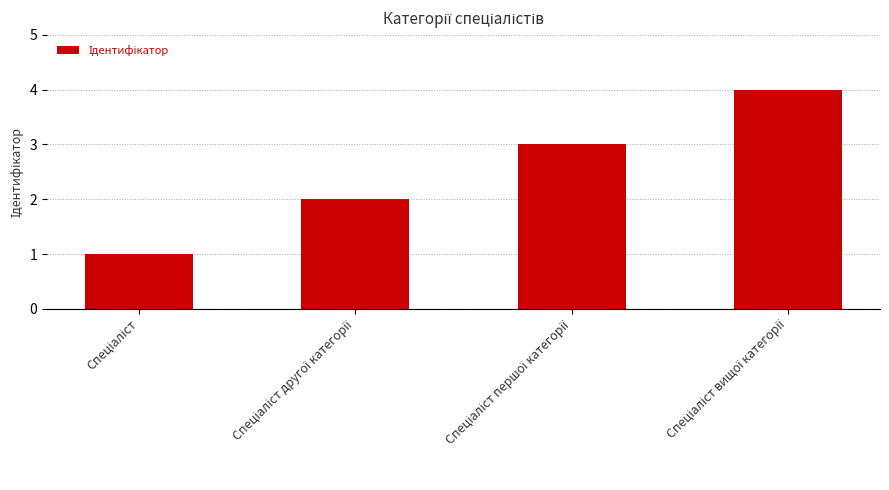

What is the difference between the maximum and minimum values?

3